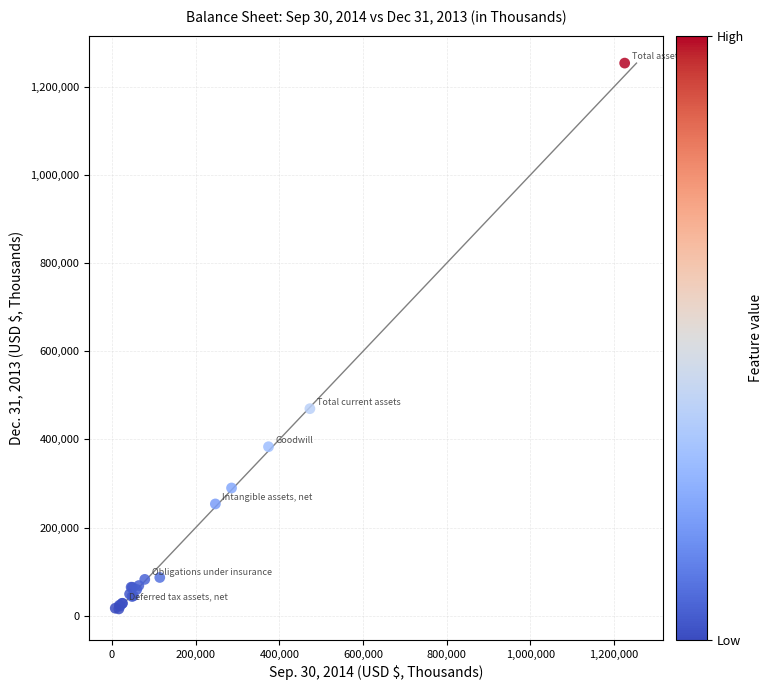

What Y value in the scatter plot is closest to 634563?

469761